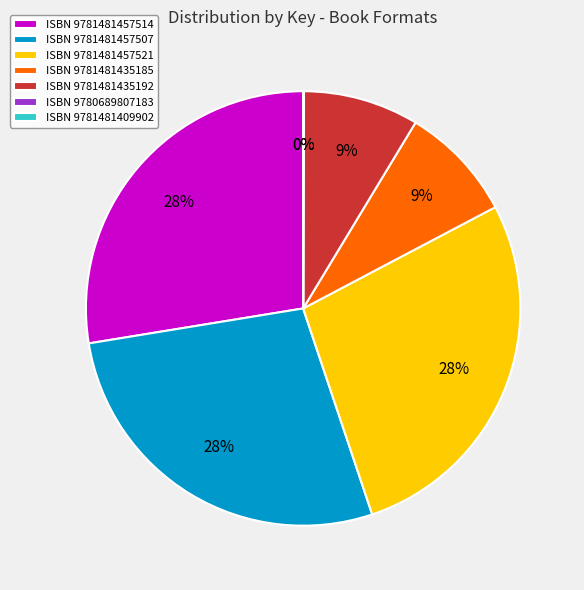

Do ISBN 9781481457507 and ISBN 9781481457514 together represent more than half of the pie?

Yes